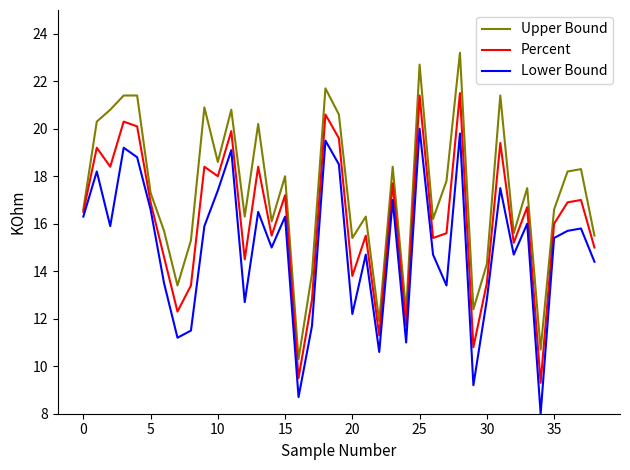

How many lines are shown in the chart?

3